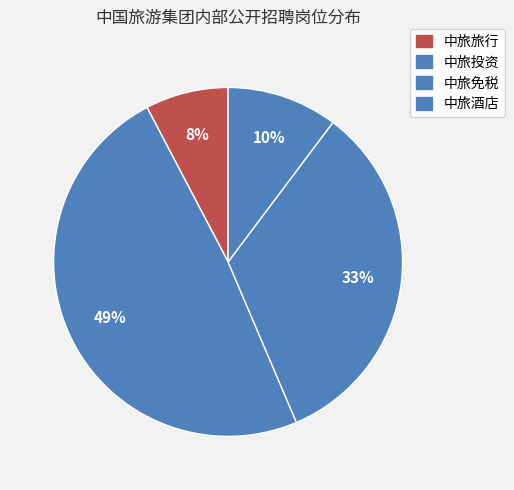

The 中旅酒店 slice represents 76% of the pie. True or false?

False